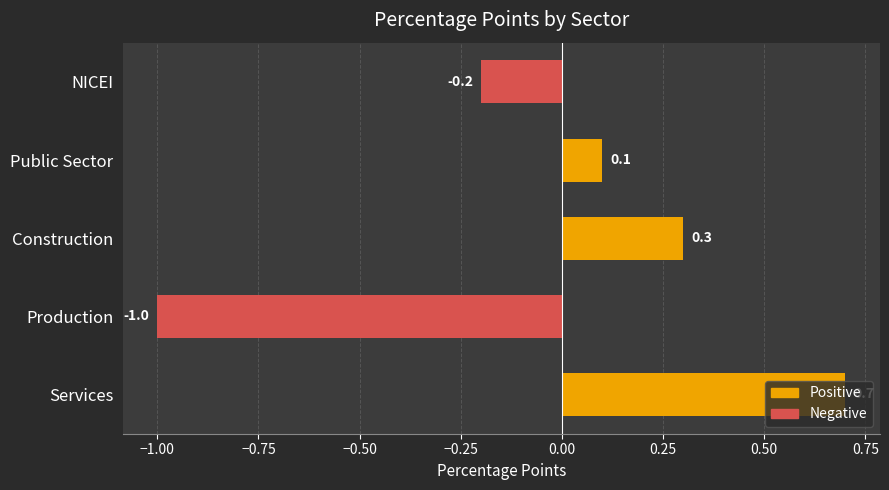

How many negative values are there?

2